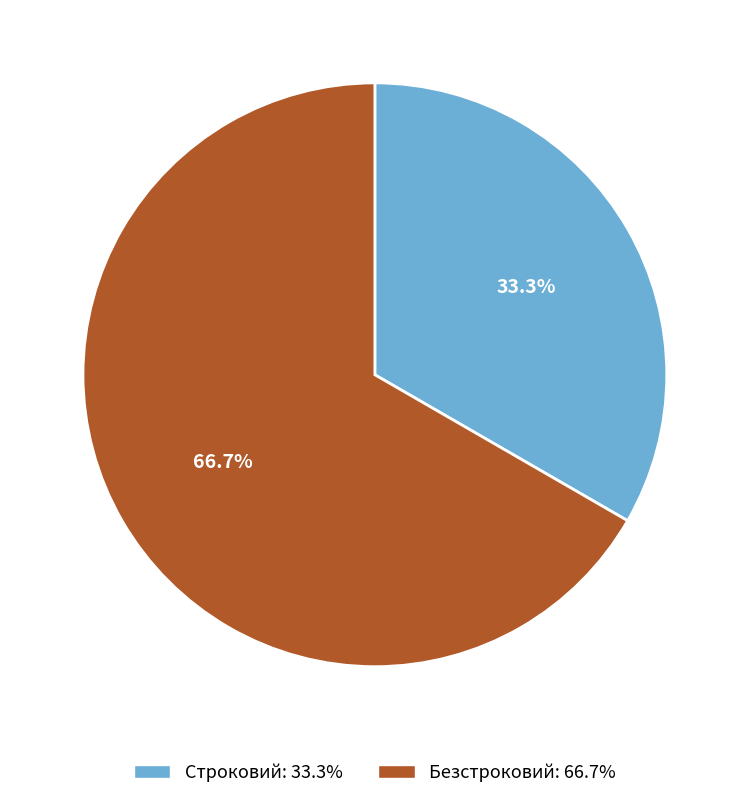

Count the number of slices in the pie.

2